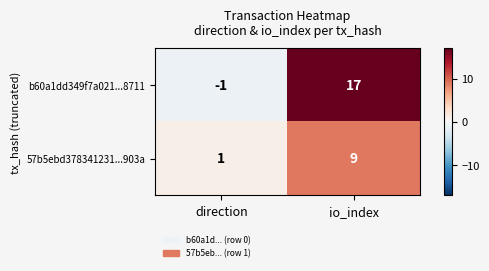

Count the number of data series in this chart.

2